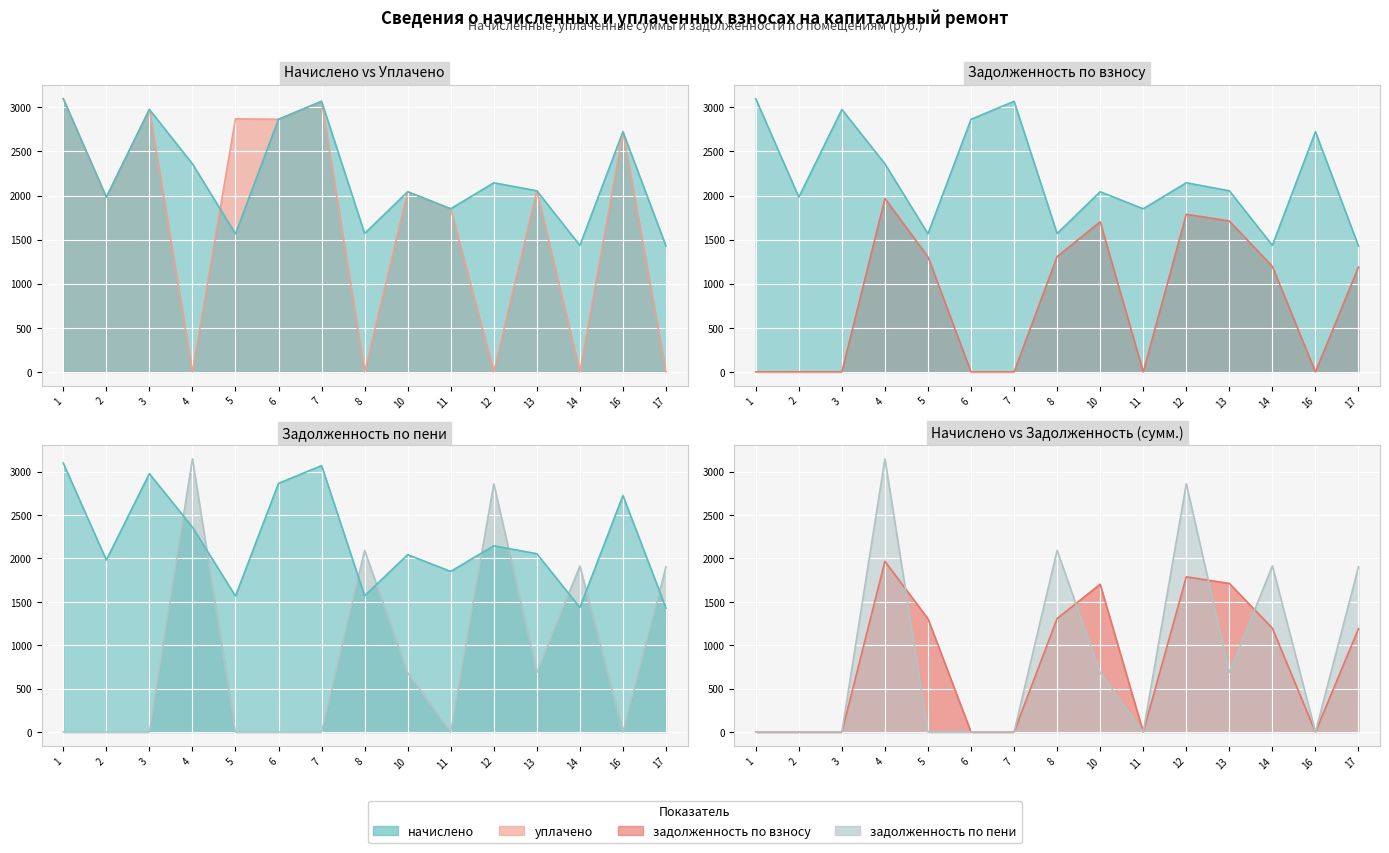

How many data points in начислено (col_3) are less than 2054?

7